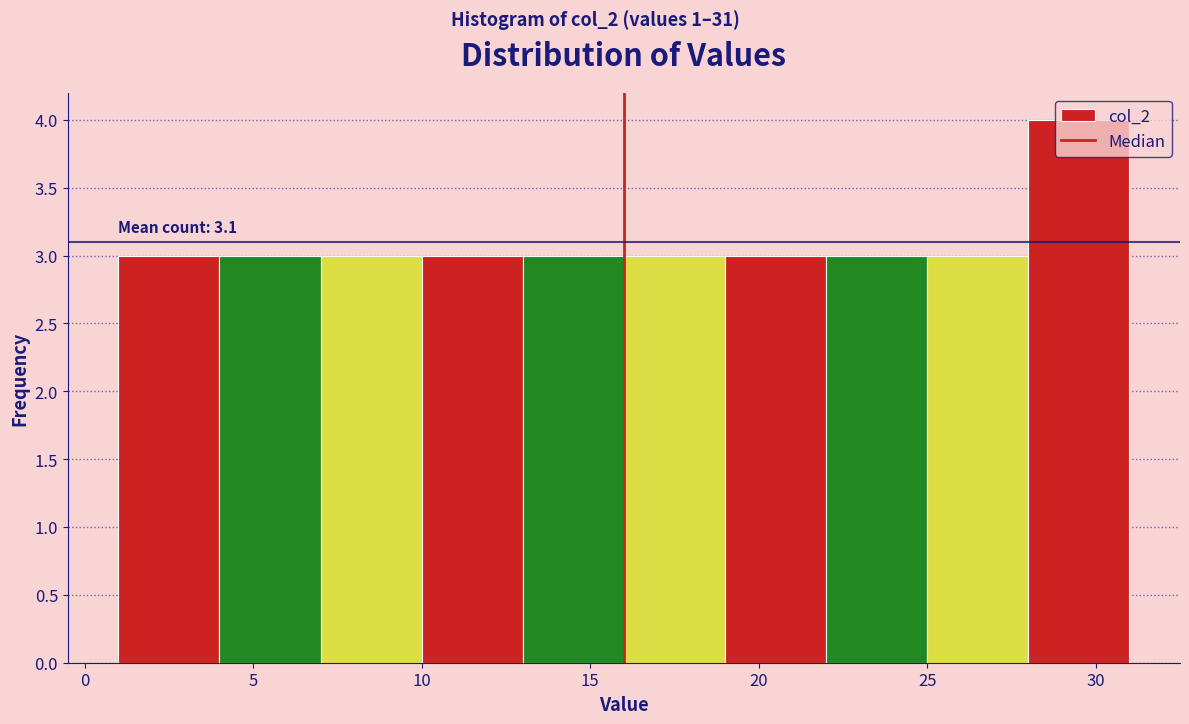

Over which range of the x-axis is the bar tallest?

28 to 31